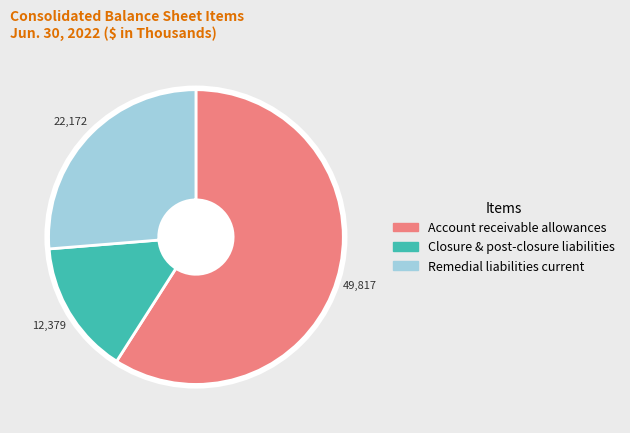

Does any single category account for the majority?

Yes